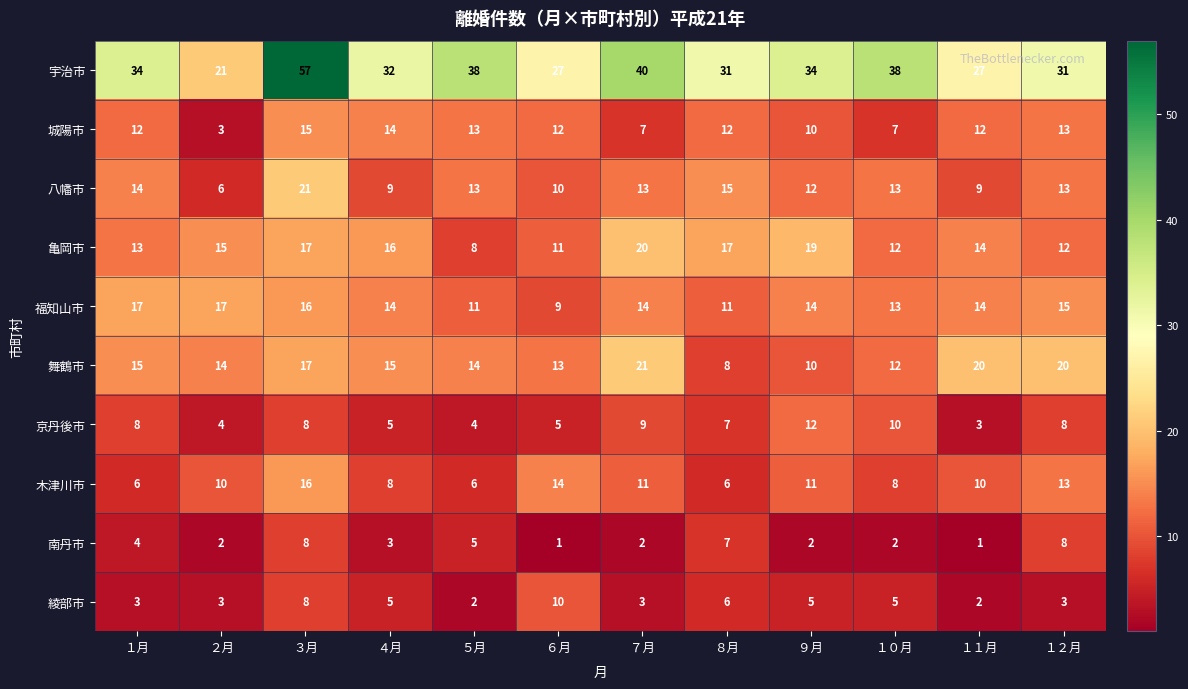

Which series has the largest total across all categories?

宇治市